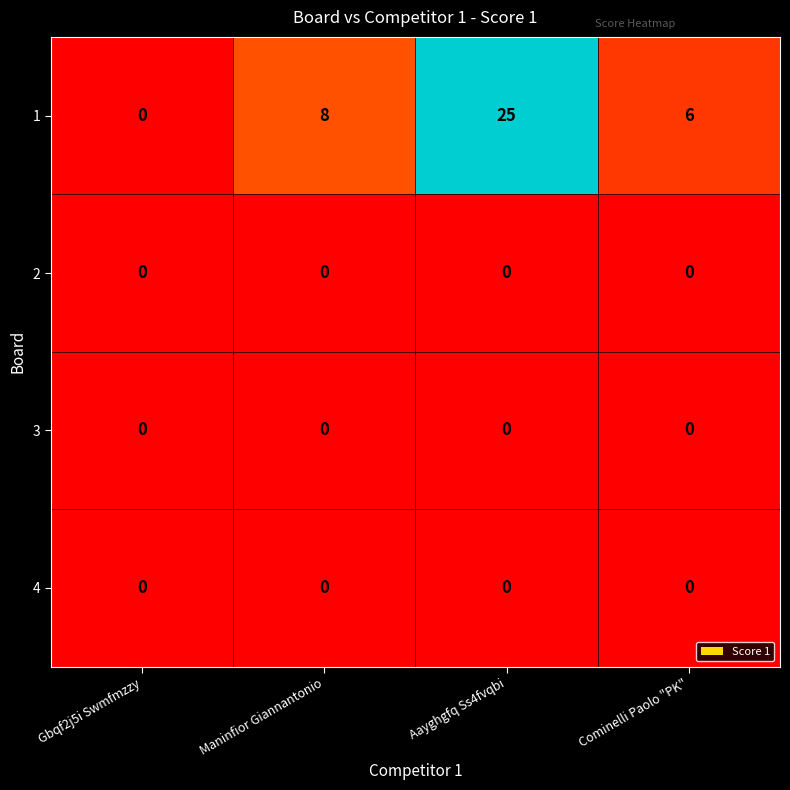

At which label is 1 closest to 12?

Maninfior Giannantonio